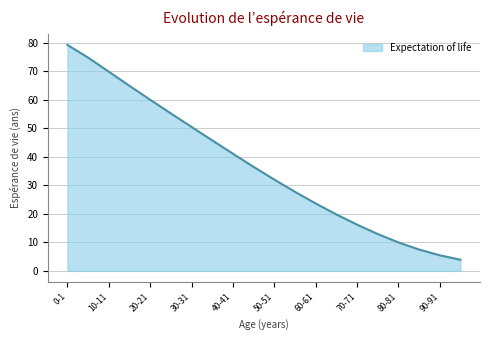

What is the maximum value shown in the chart?

79.3